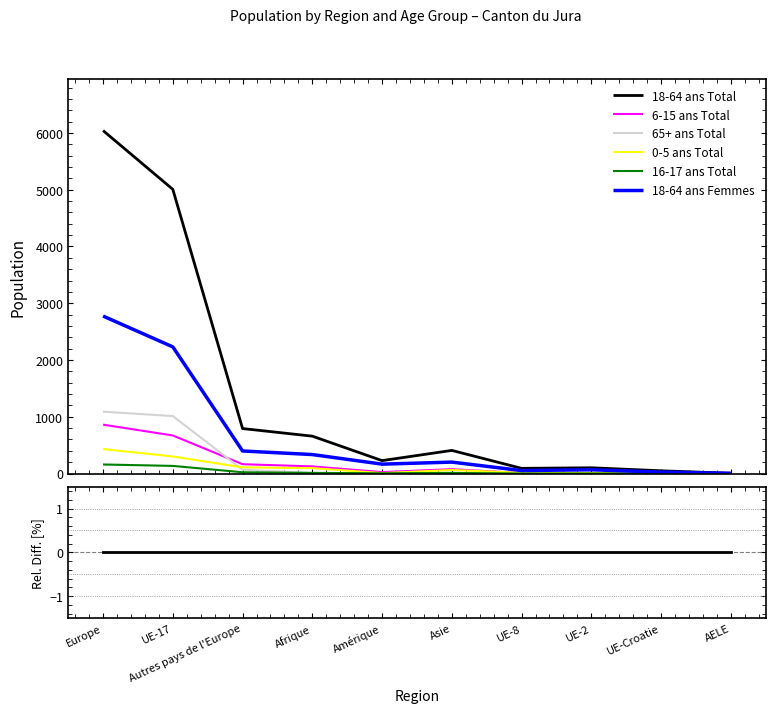

In 6-15 ans Total, how many points are lower than both neighbors (excluding endpoints)?

3